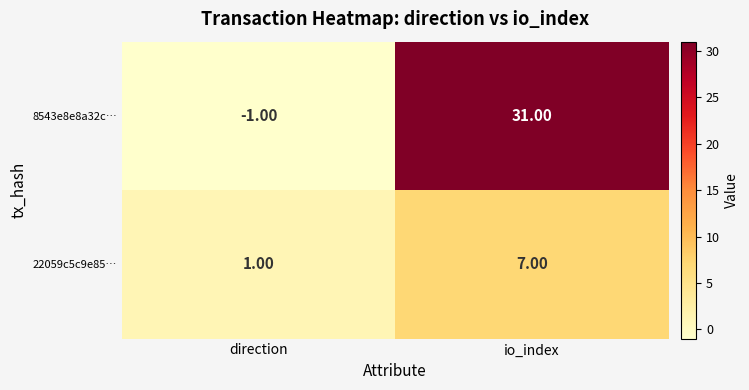

Is the value of 22059c5c9e85… at io_index greater than the value of 8543e8e8a32c… at direction?

Yes